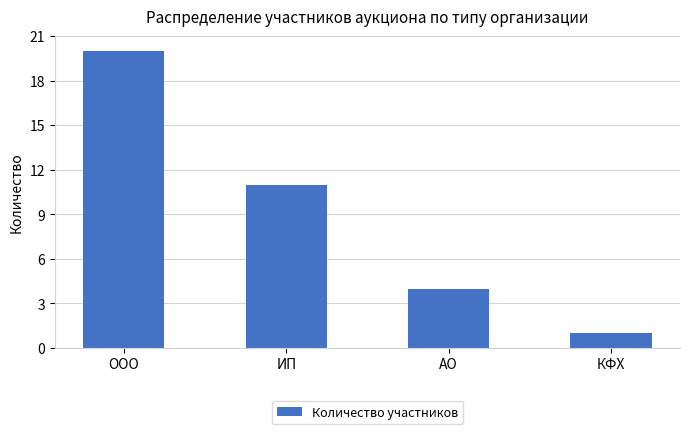

List the labels in order of value, largest first.

ООО, ИП, АО, КФХ